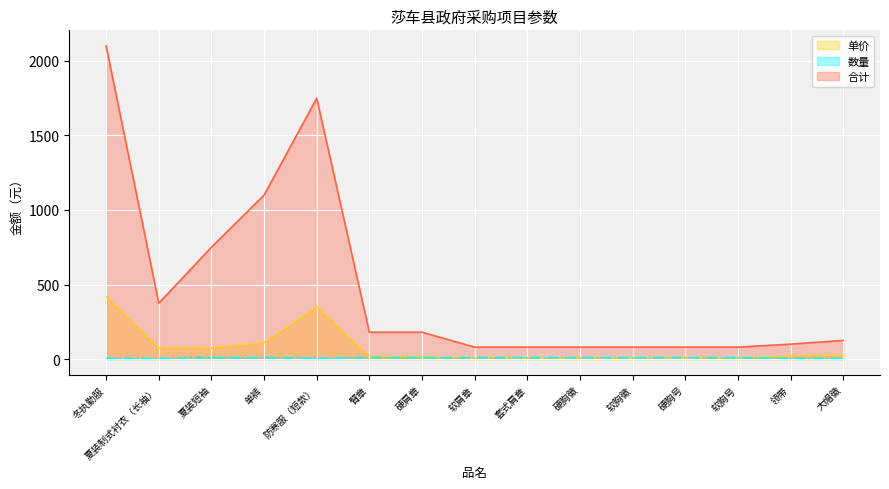

What is the maximum value shown in the chart?

2100